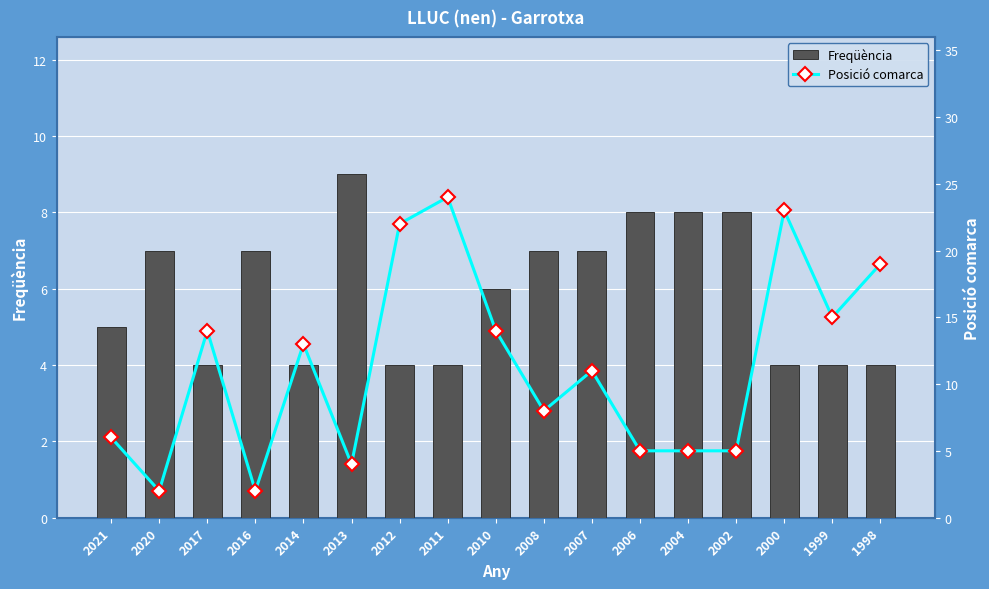

Rank the series at 2013 from lowest to highest value.

Posició comarca, Freqüència